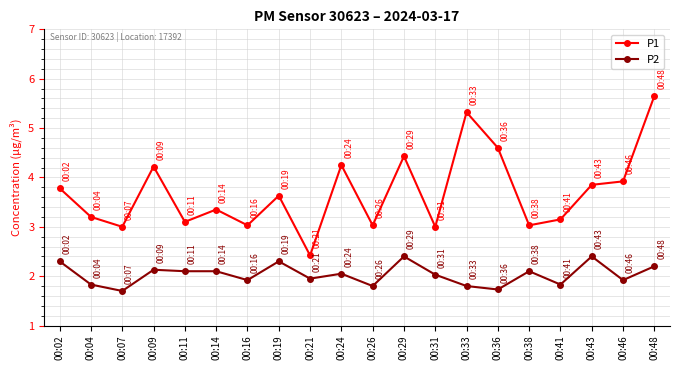

What is the sum of all P2 values?

40.6